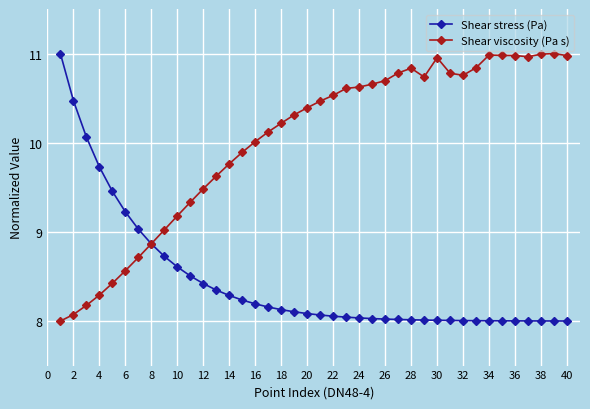

Rank the series by their average value, from highest to lowest.

Shear viscosity (Pa s), Shear stress (Pa)